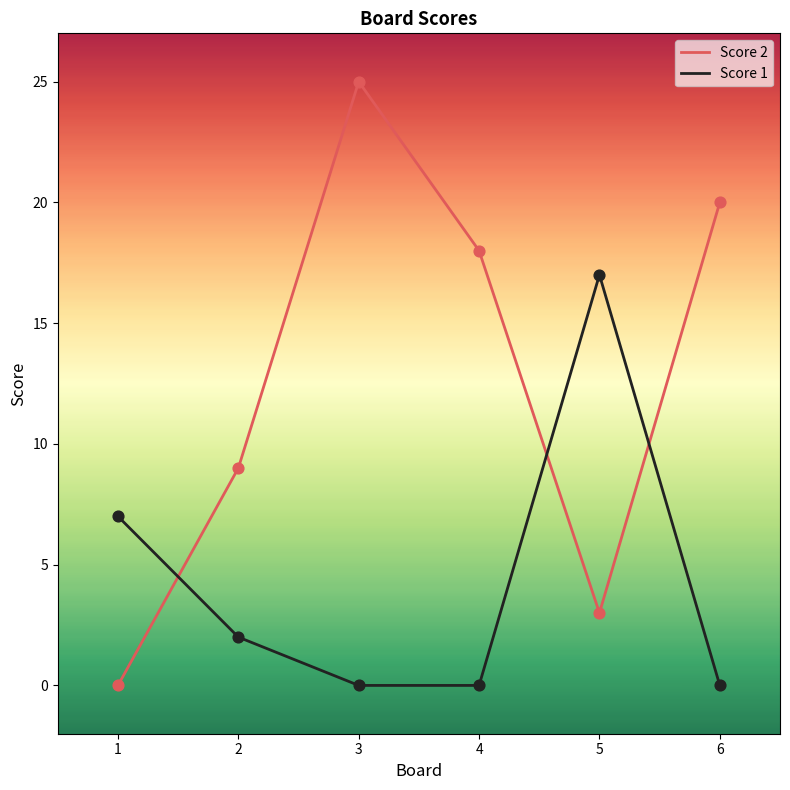

Which series changed the most between 2 and 3?

Score 2